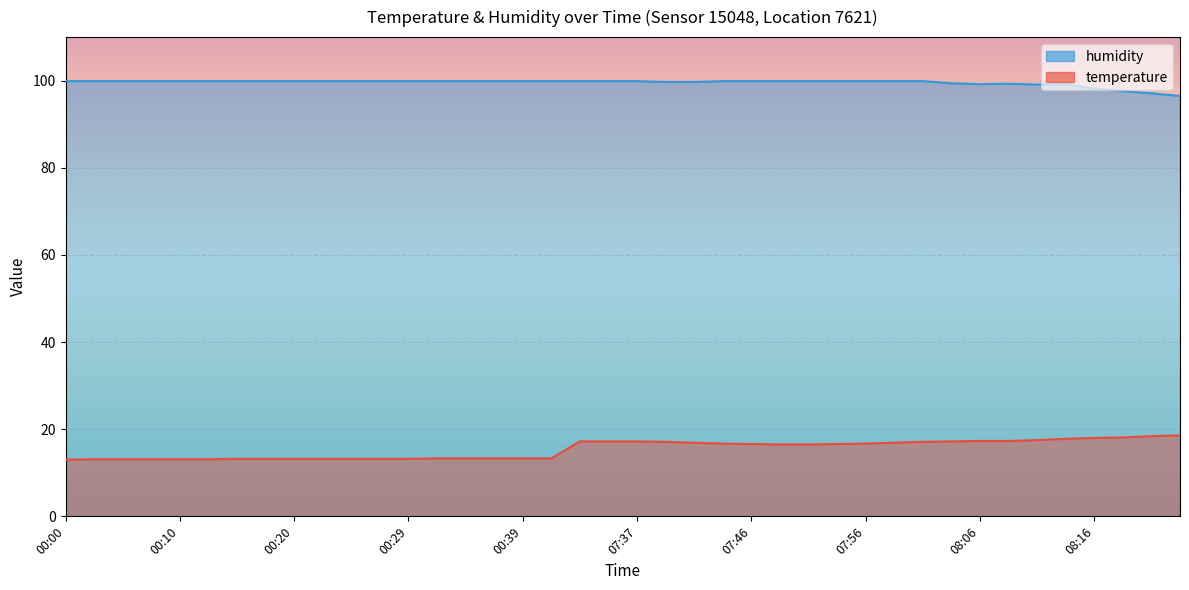

True or false: humidity and temperature intersect in this chart.

False